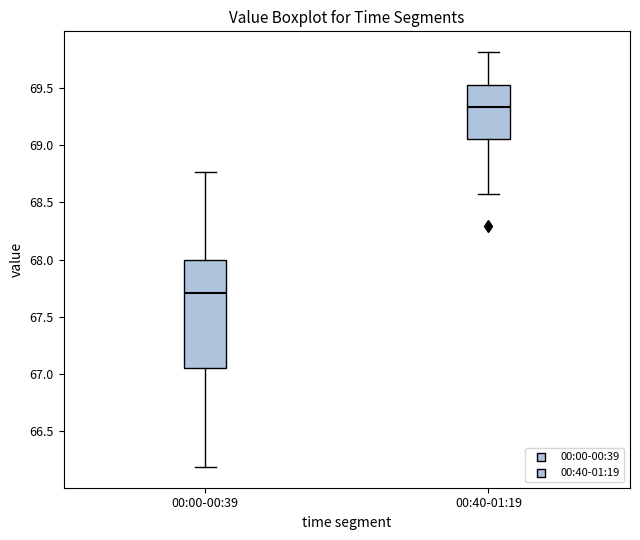

Which box is the tallest, from its lower edge to its upper edge?

00:00-00:39